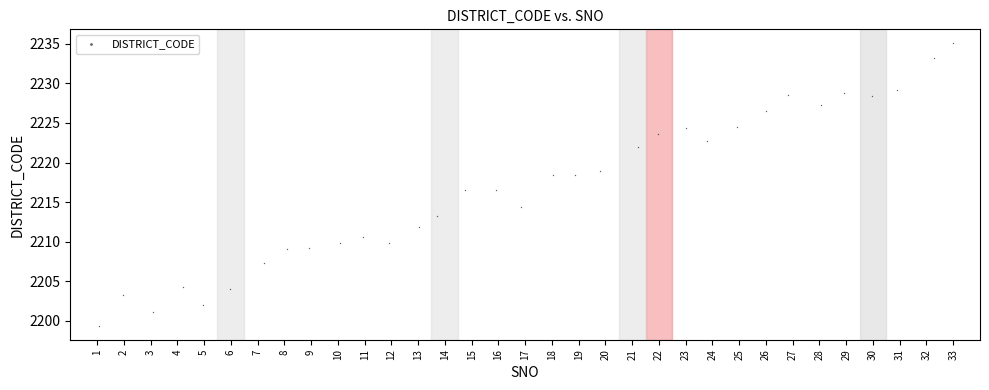

What is the range of Y values (max minus min)?

35.6